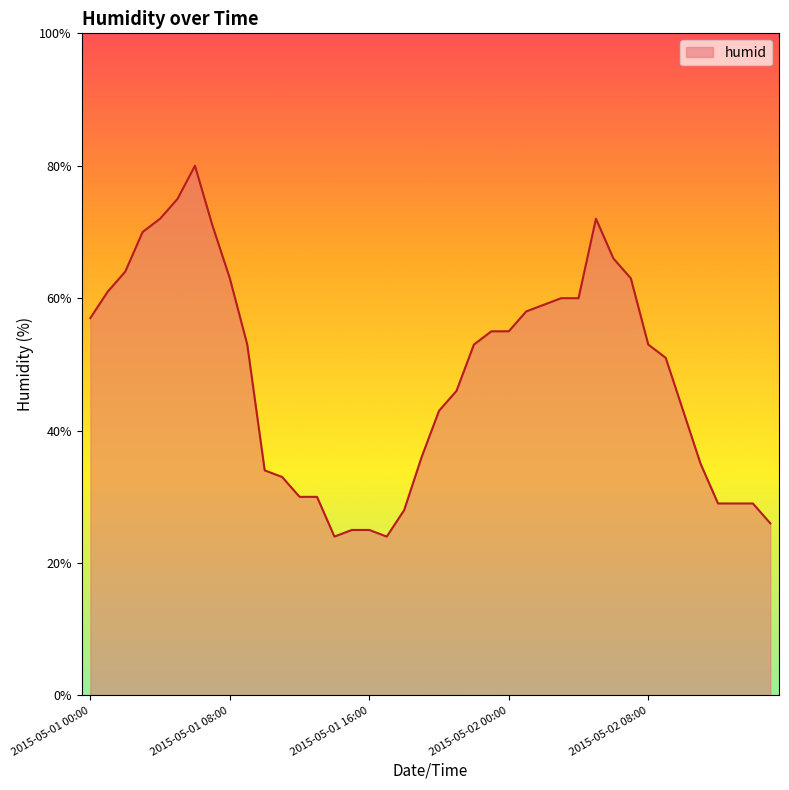

What is the difference between the maximum and minimum values?

56